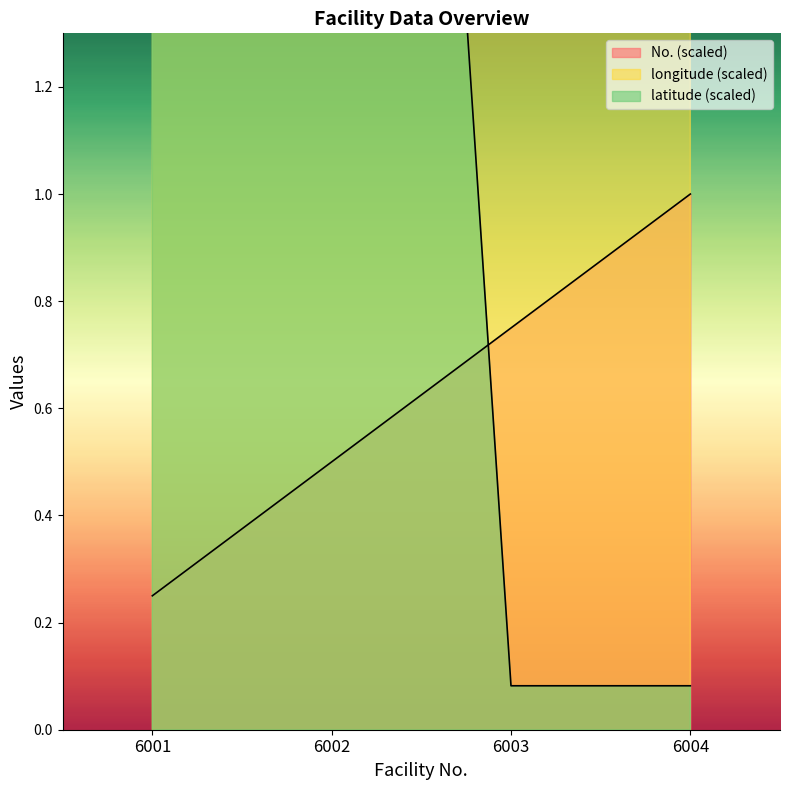

How many interior local peaks does the latitude series have?

1